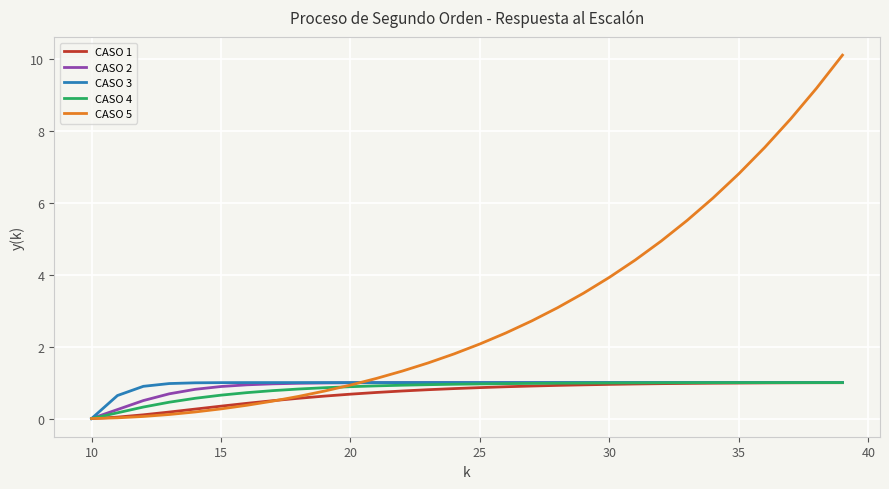

Which series has the largest range (max minus min)?

CASO 5